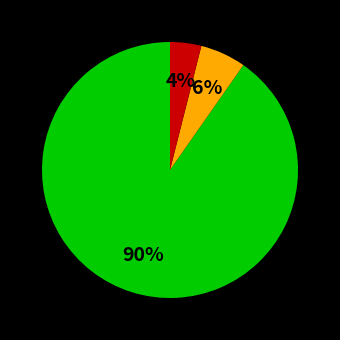

To the nearest percent, what is the difference between the largest and smallest slice percentages?

86%